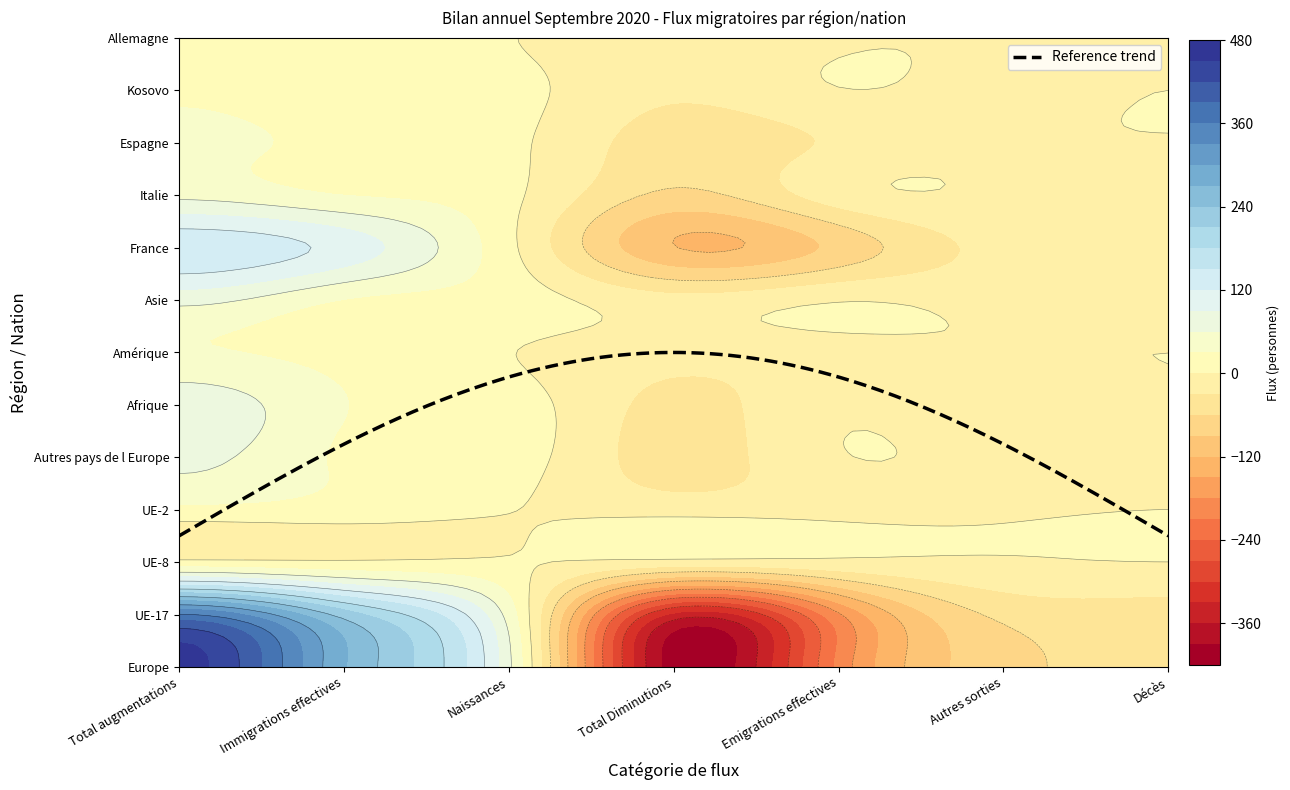

How many values in Italie are below zero?

4